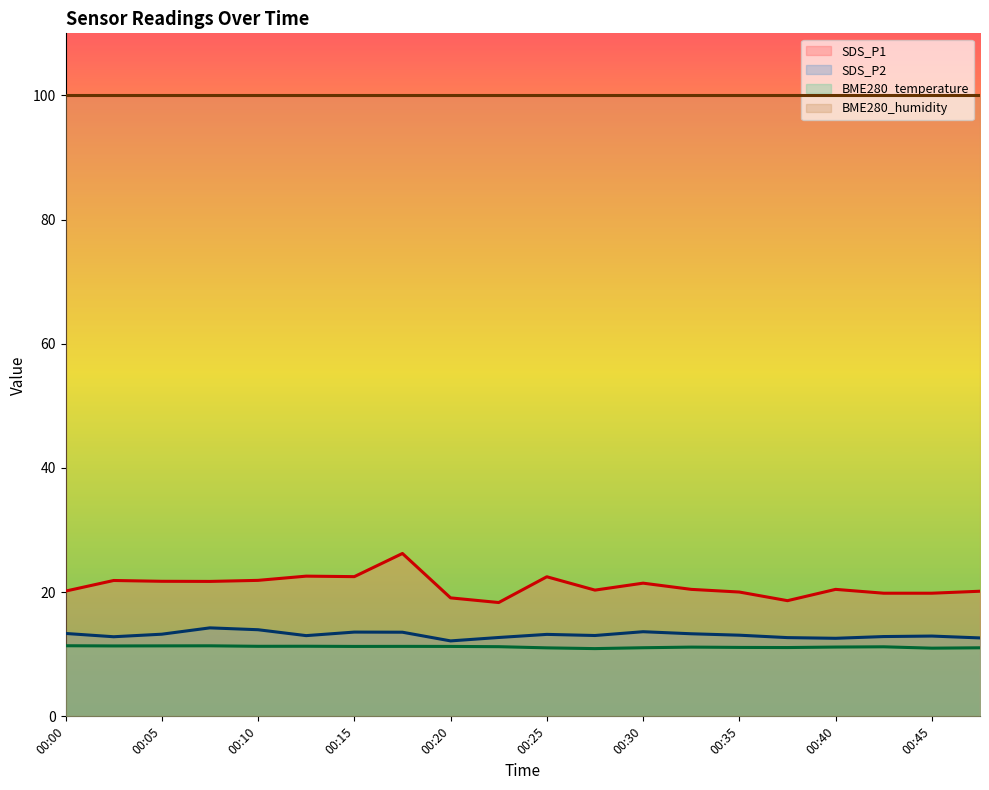

True or false: SDS_P2 and SDS_P1 intersect in this chart.

False